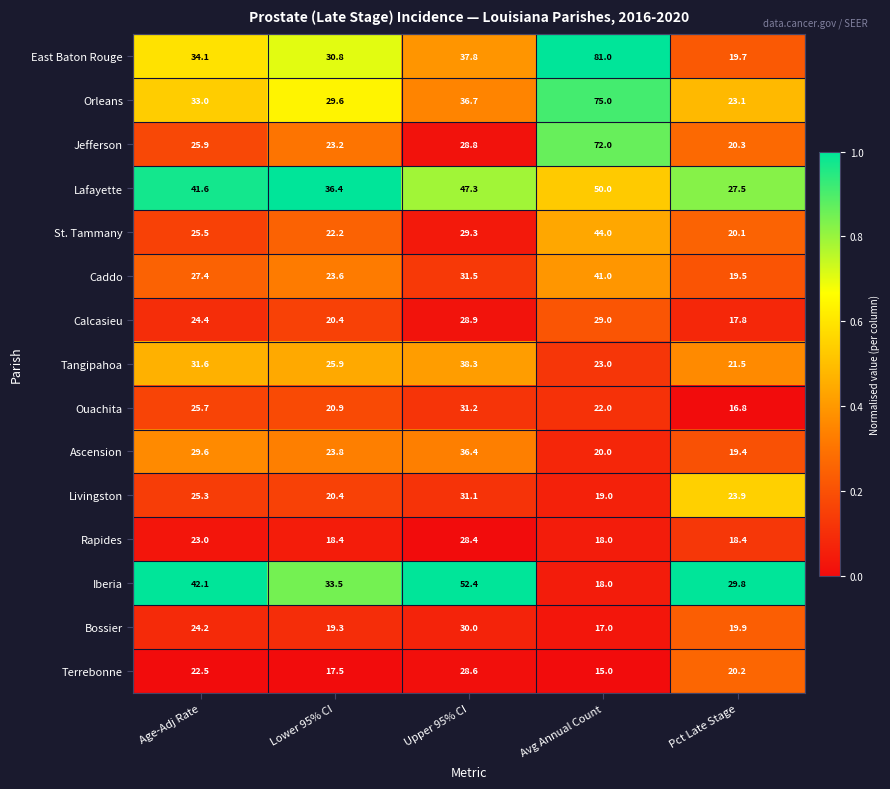

How many data points does each series have?

5